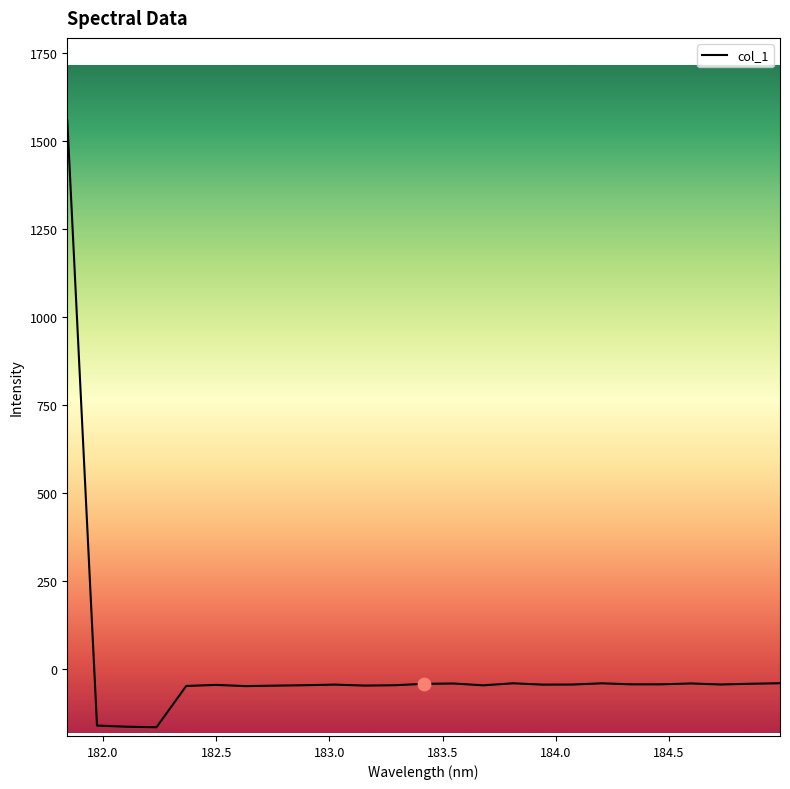

What is the greatest value displayed?

1559.0